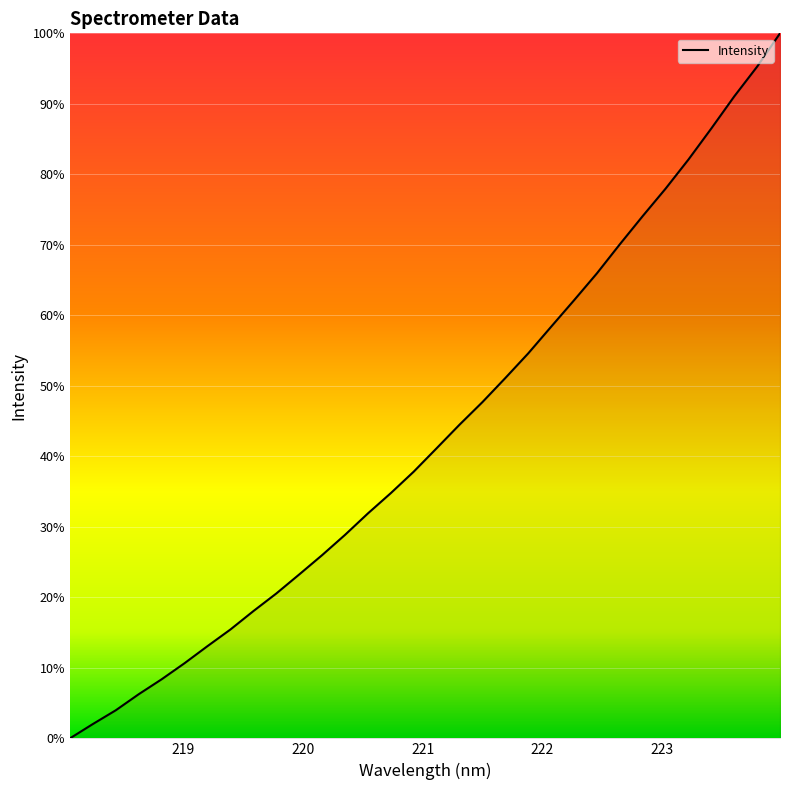

What is the maximum value shown in the chart?

100.0